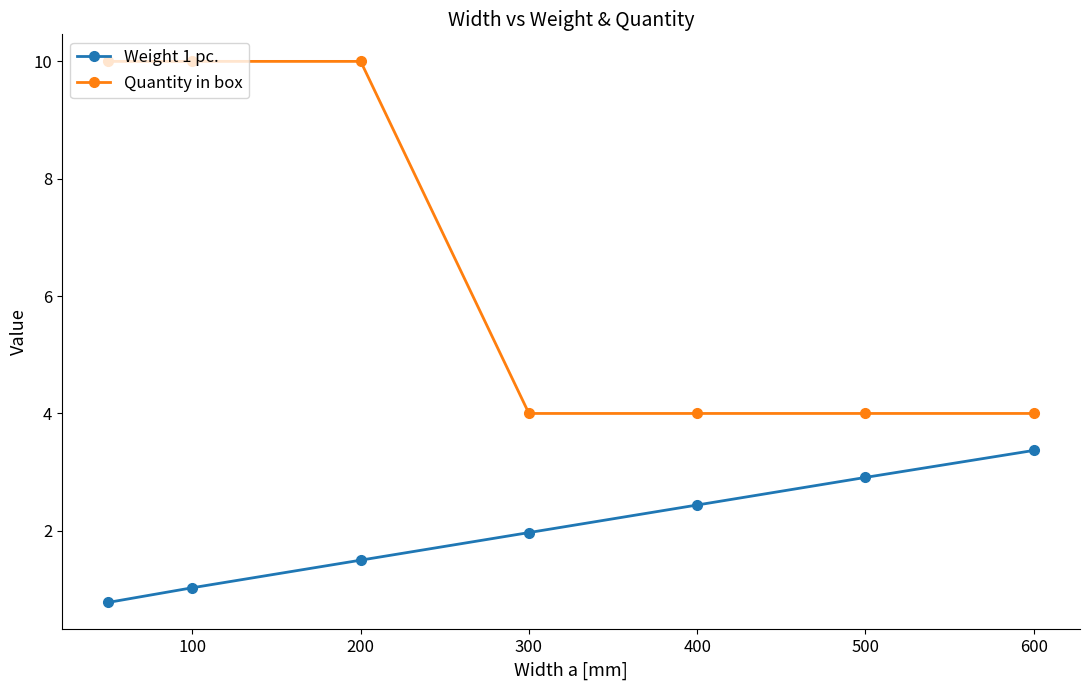

What is the average value of the Quantity in box series?

6.6